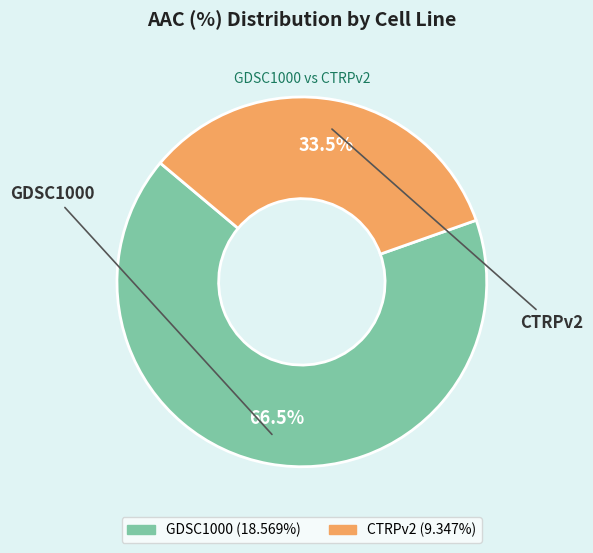

Which slice represents more than half of the pie?

GDSC1000